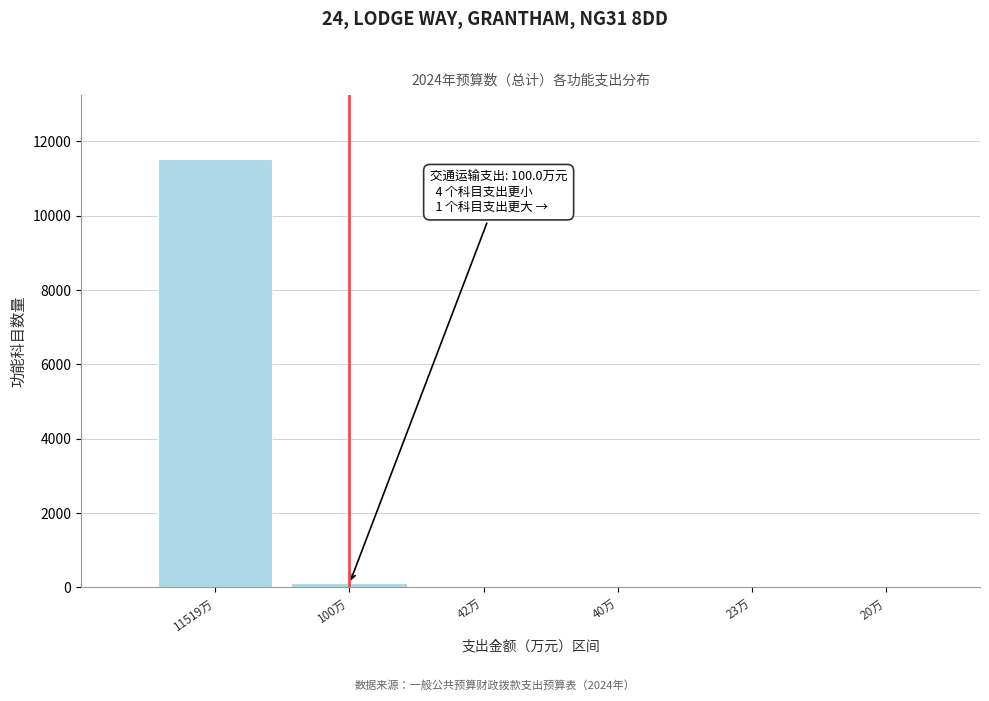

The value at 11519万 is 5477.5. True or false?

False